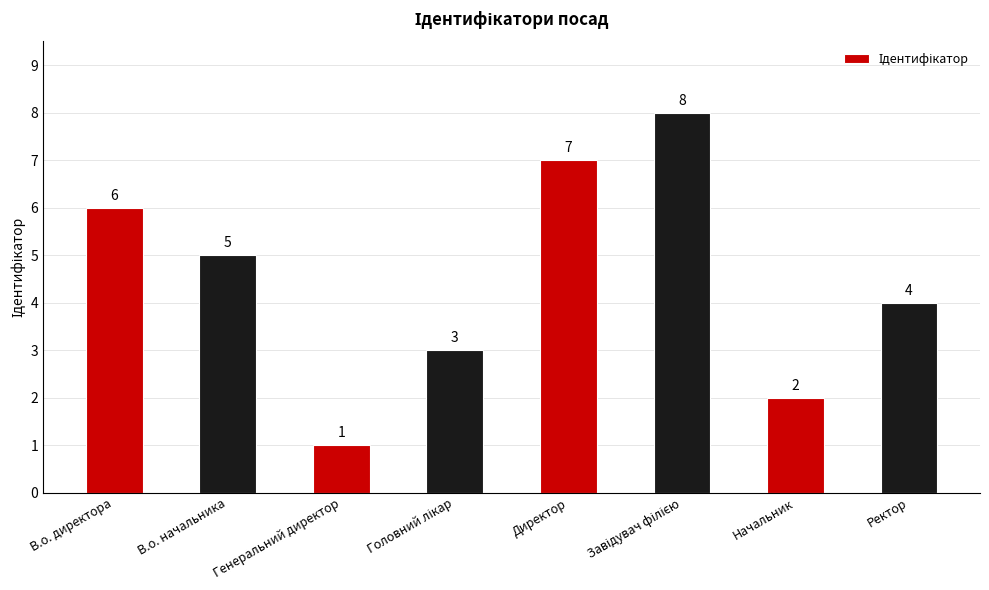

The value at Генеральний директор is 1. True or false?

True